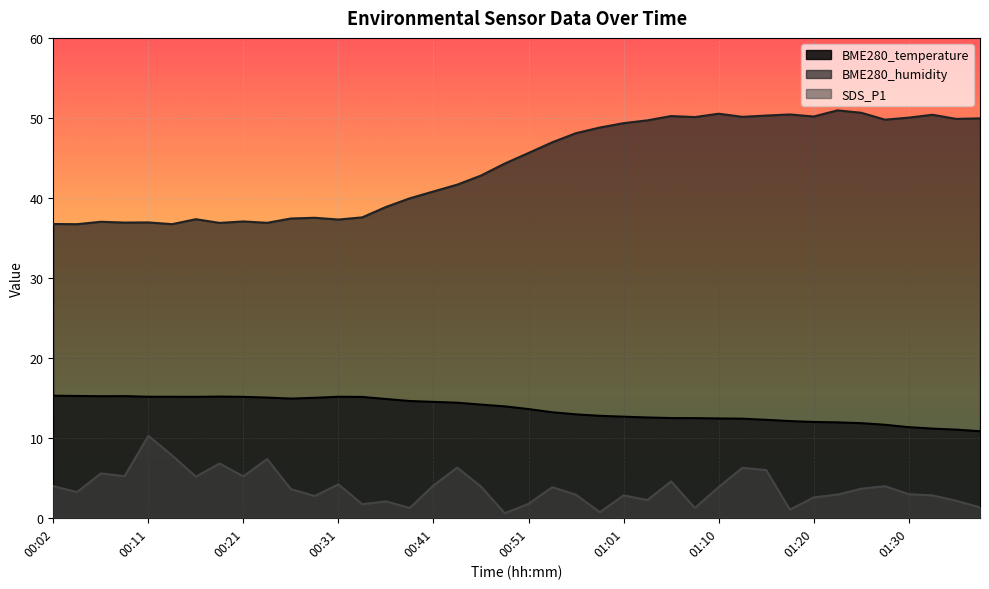

Rank the series by their maximum value, from highest to lowest.

BME280_humidity, BME280_temperature, SDS_P1